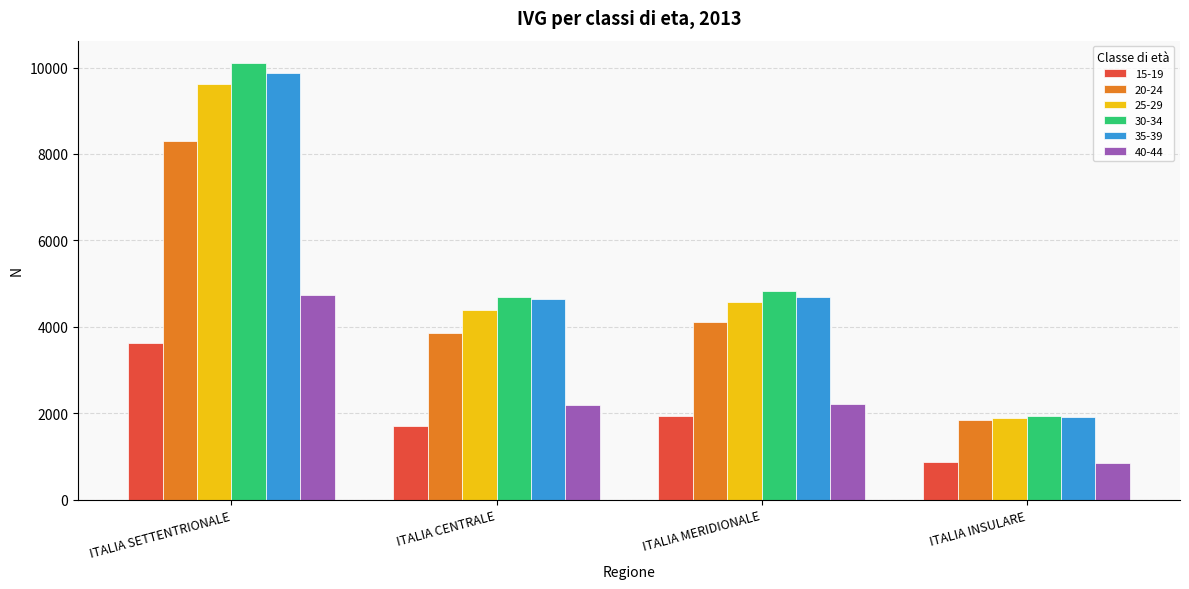

What are all the series names shown in the legend?

15-19, 20-24, 25-29, 30-34, 35-39, 40-44